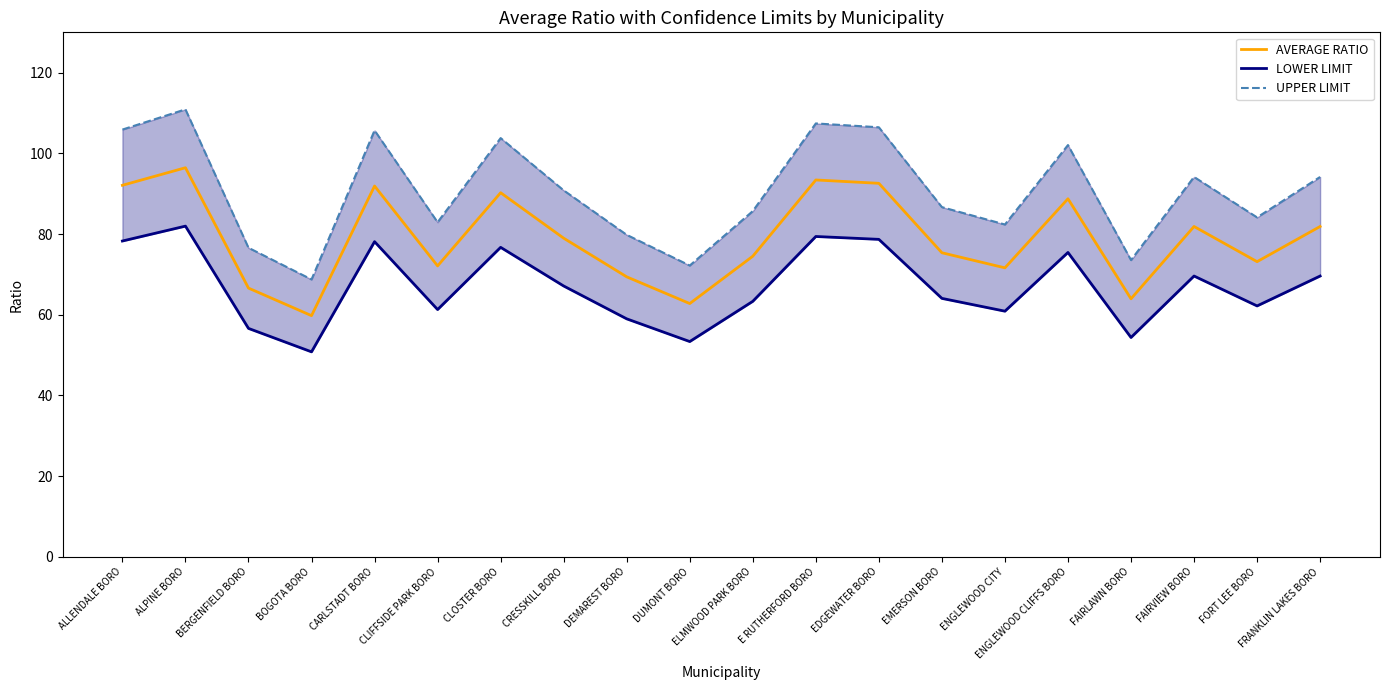

True or false: AVERAGE RATIO and UPPER LIMIT intersect in this chart.

False